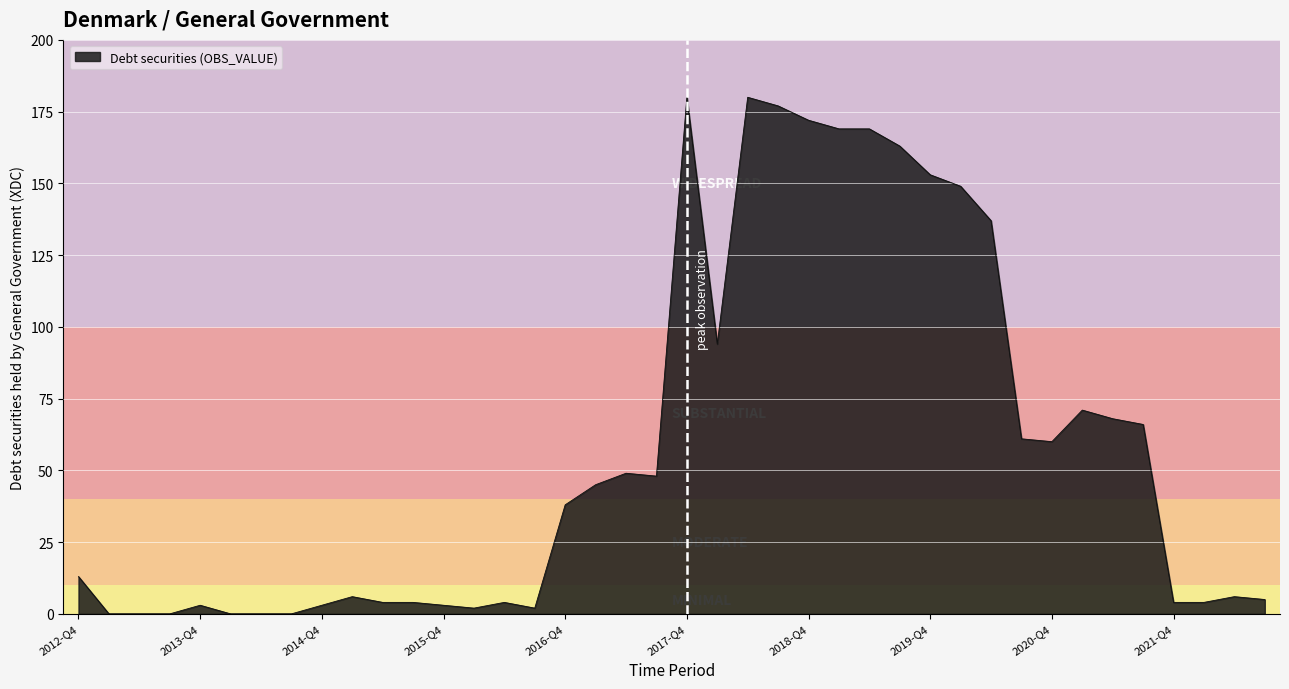

What is the greatest value displayed?

180